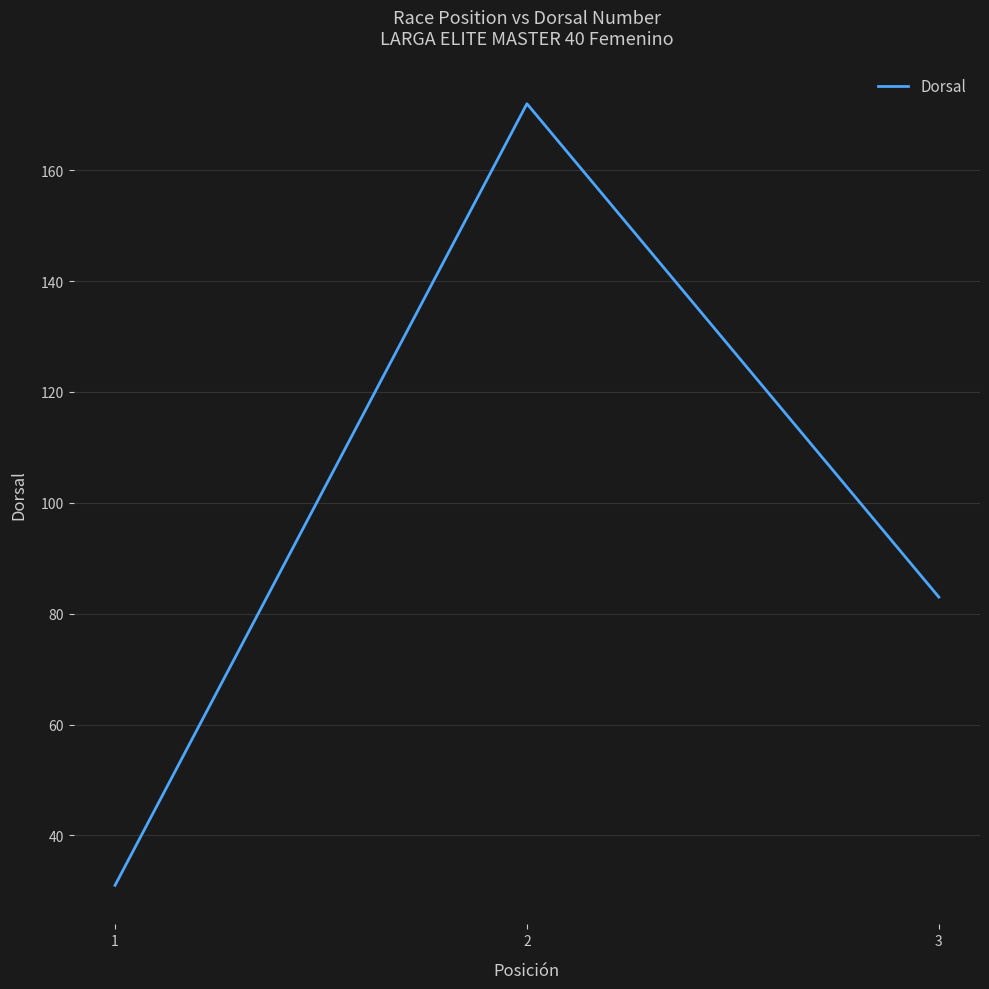

The chart shows a value of 7 at 1. True or false?

False